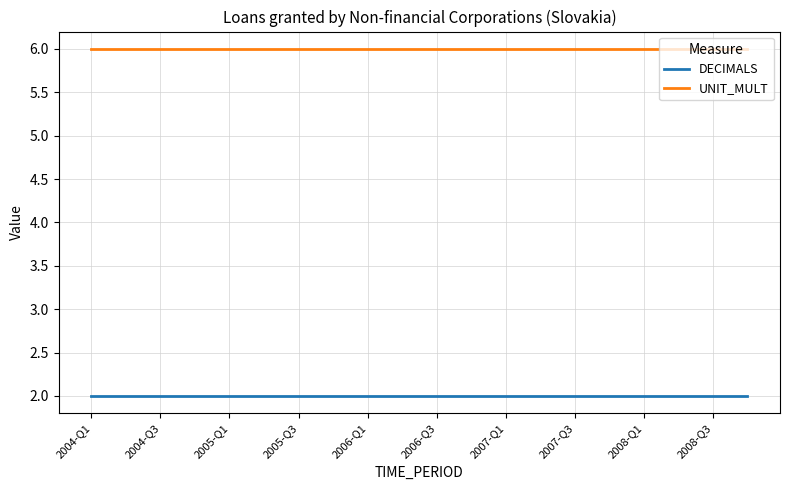

What is the highest value of the UNIT_MULT series?

6